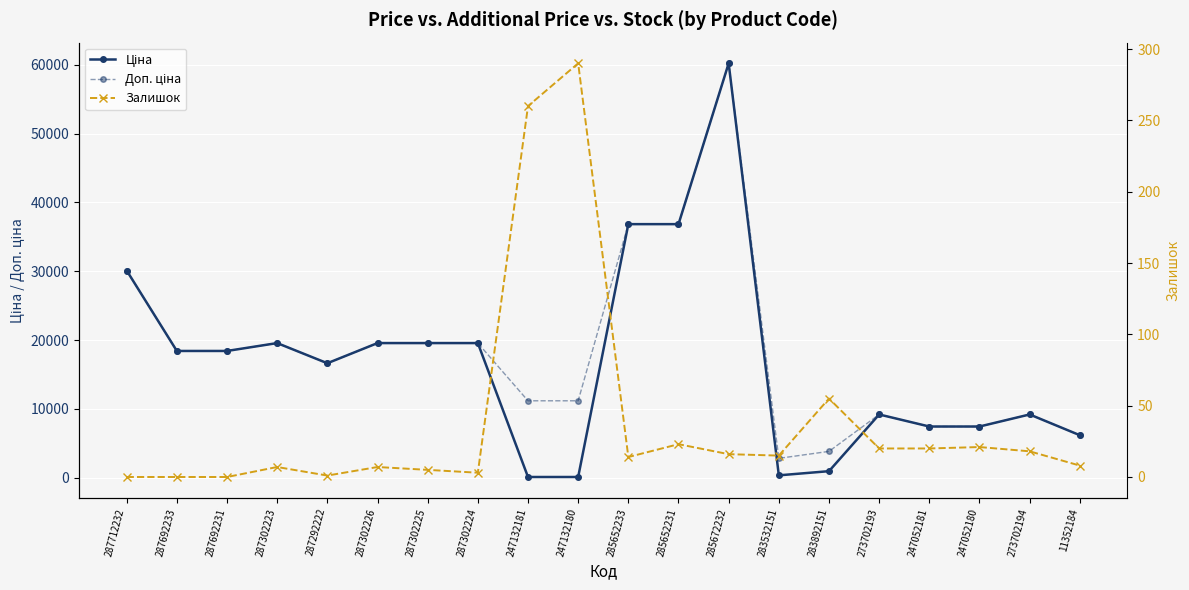

What position from the left is 287692233?

2